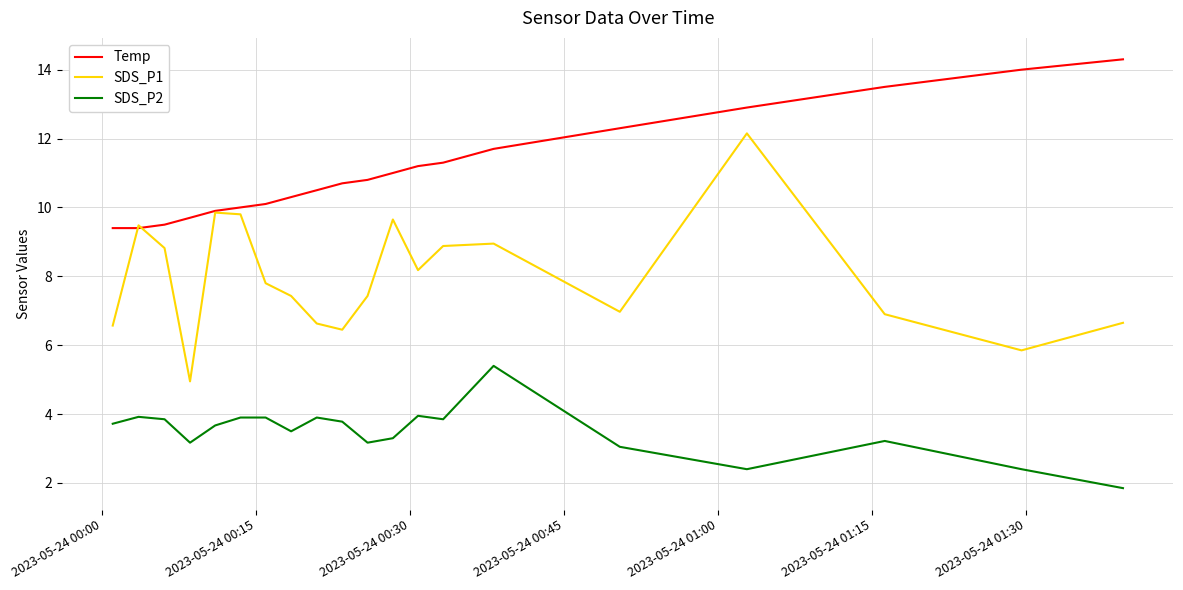

What is the maximum value for SDS_P2?

5.4